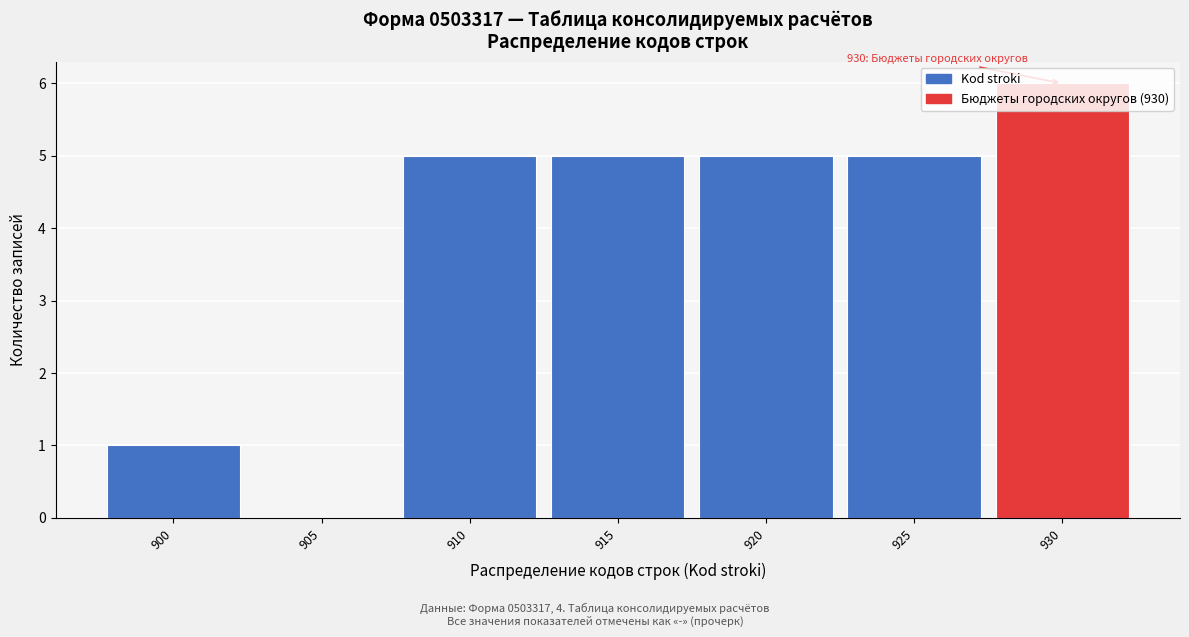

Read the value at 925.

5